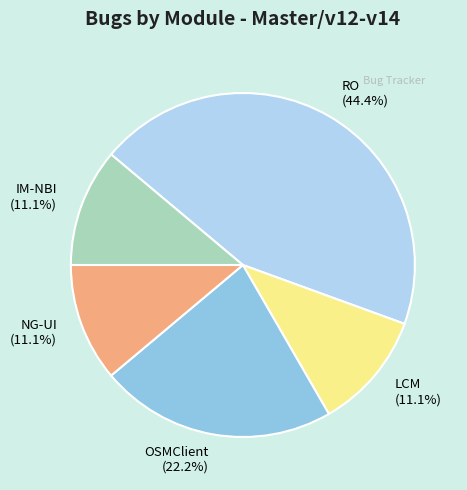

What percentage do LCM and NG-UI together represent?

22.2%